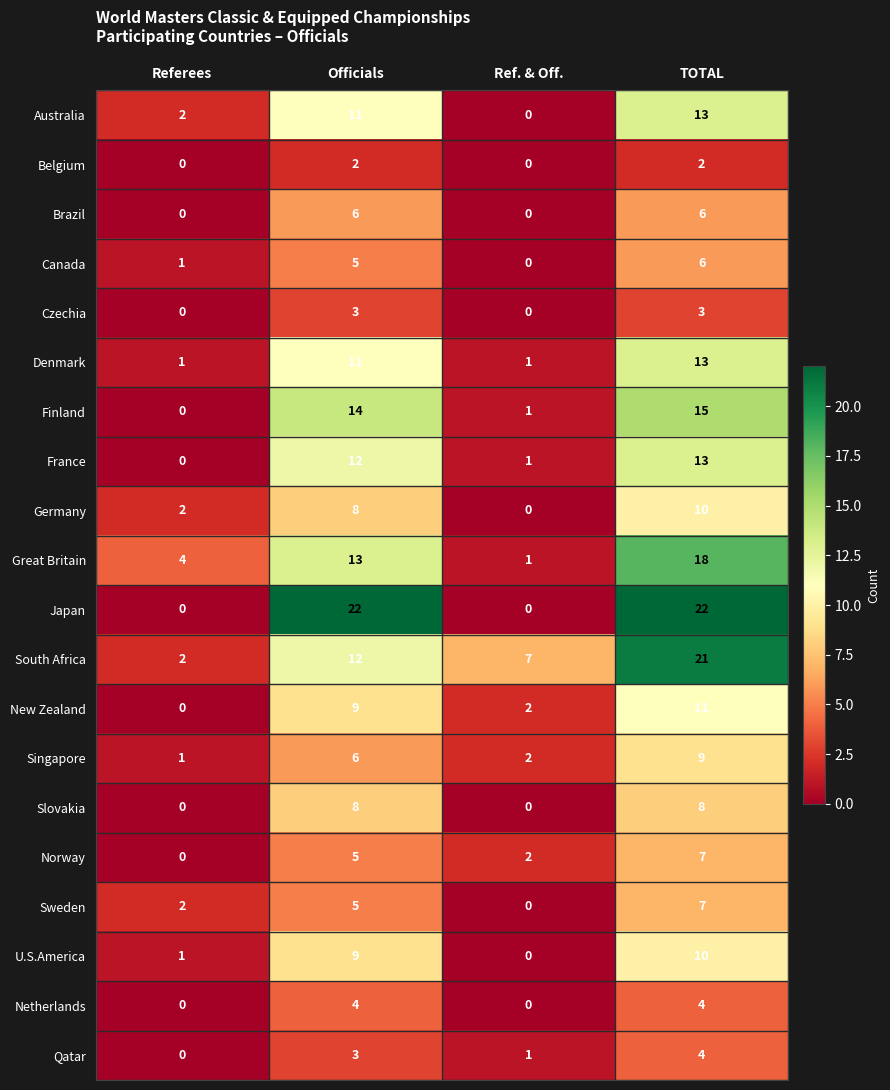

The value of Singapore at TOTAL is 9. True or false?

True